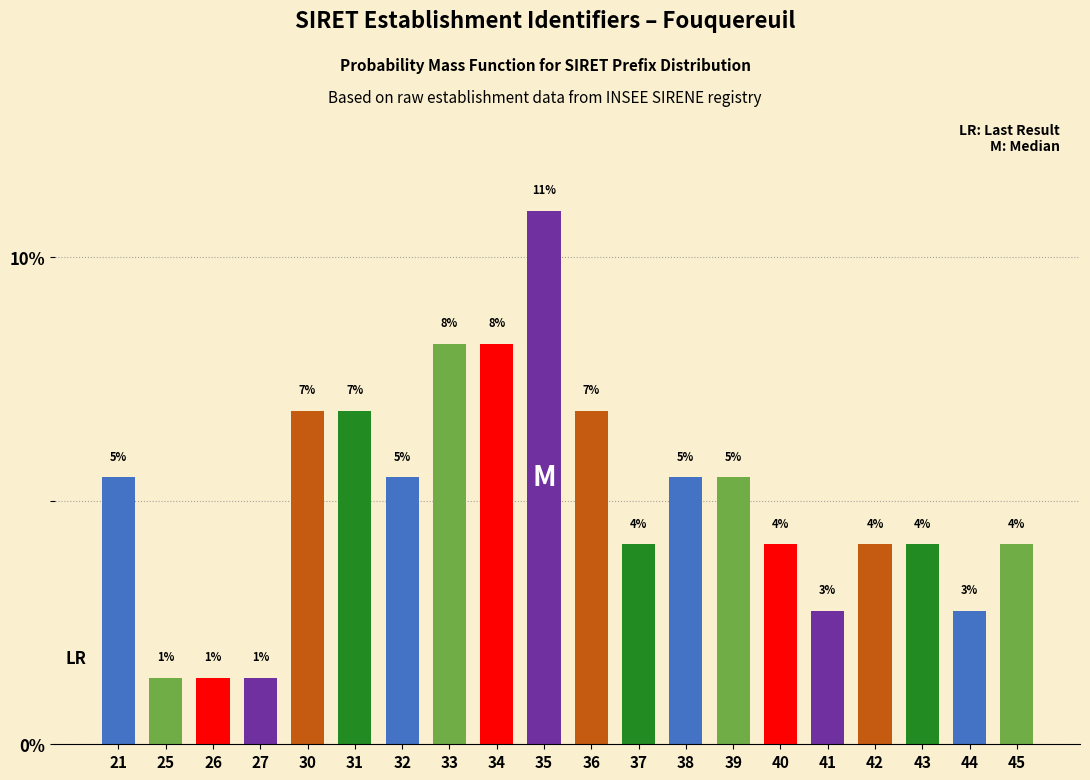

Does the chart contain any negative values?

No